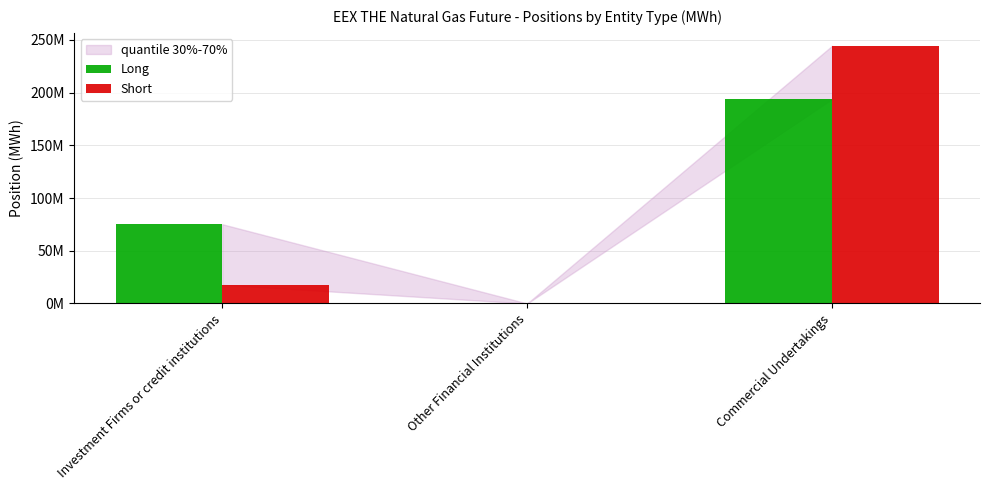

Does the chart contain stacked bars?

No